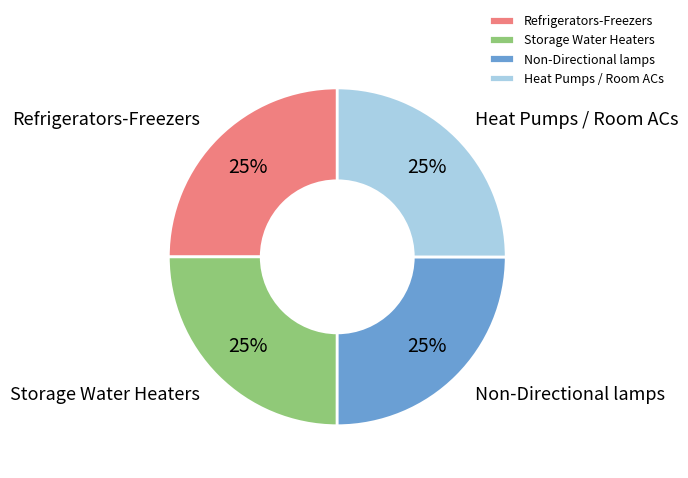

Does Heat Pumps / Room ACs account for over 50% of the chart?

No